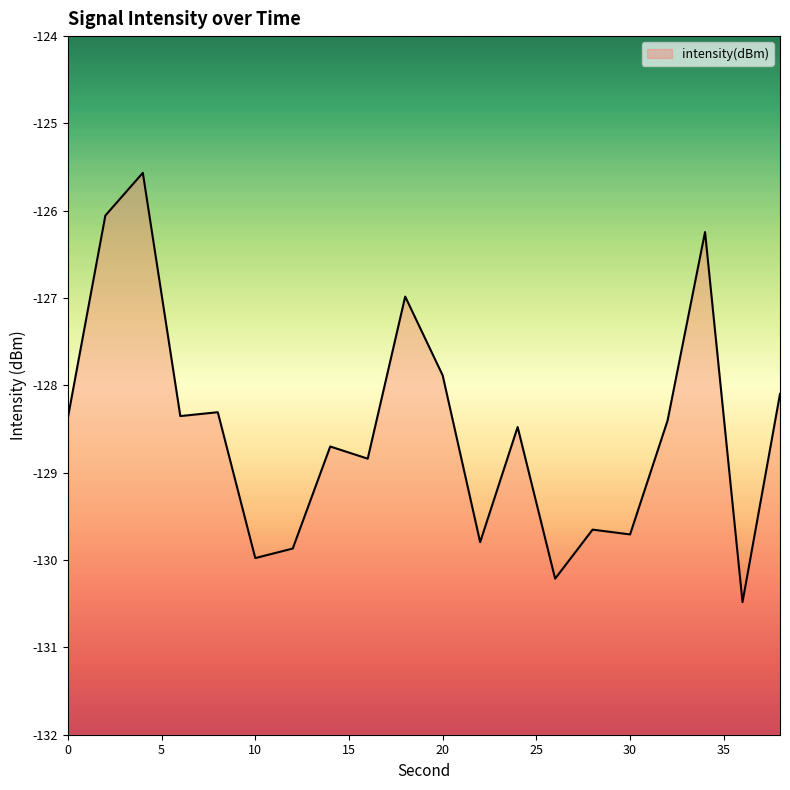

Rank the categories by value from lowest to highest.

36, 26, 10, 12, 22, 30, 28, 16, 14, 24, 32, 0, 6, 8, 38, 20, 18, 34, 2, 4